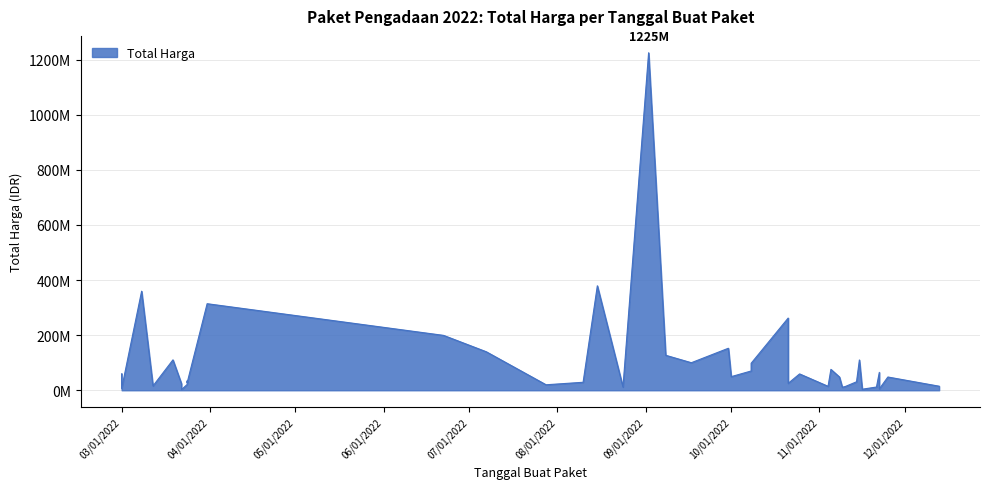

How many data points are less than 48140000?

19